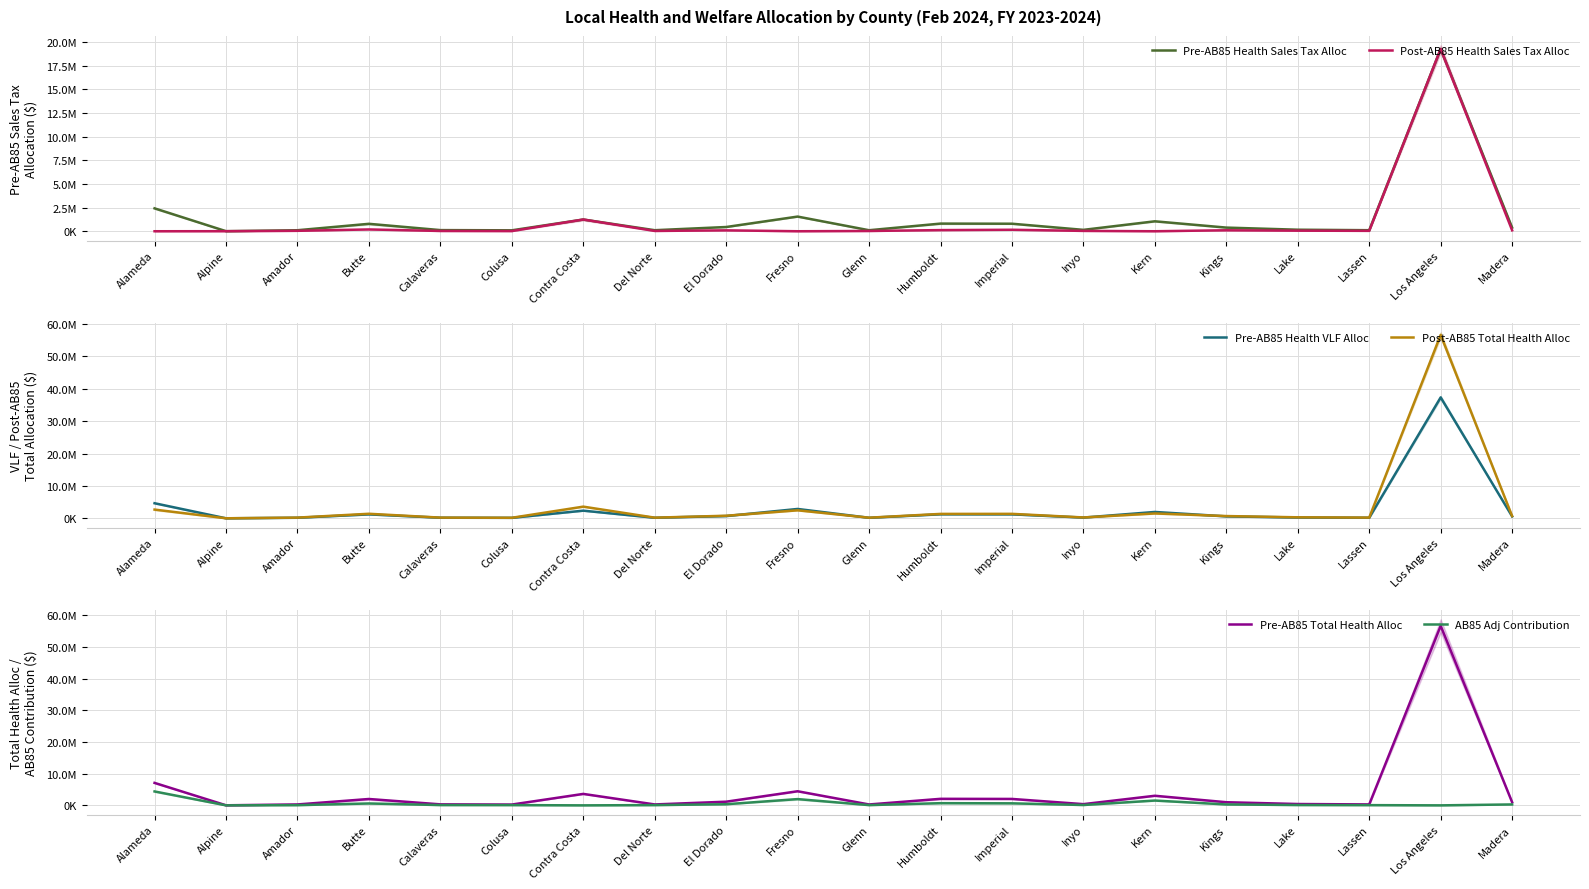

The value of Pre-AB85 Health Sales Tax Alloc at Madera is 191663.4. True or false?

False